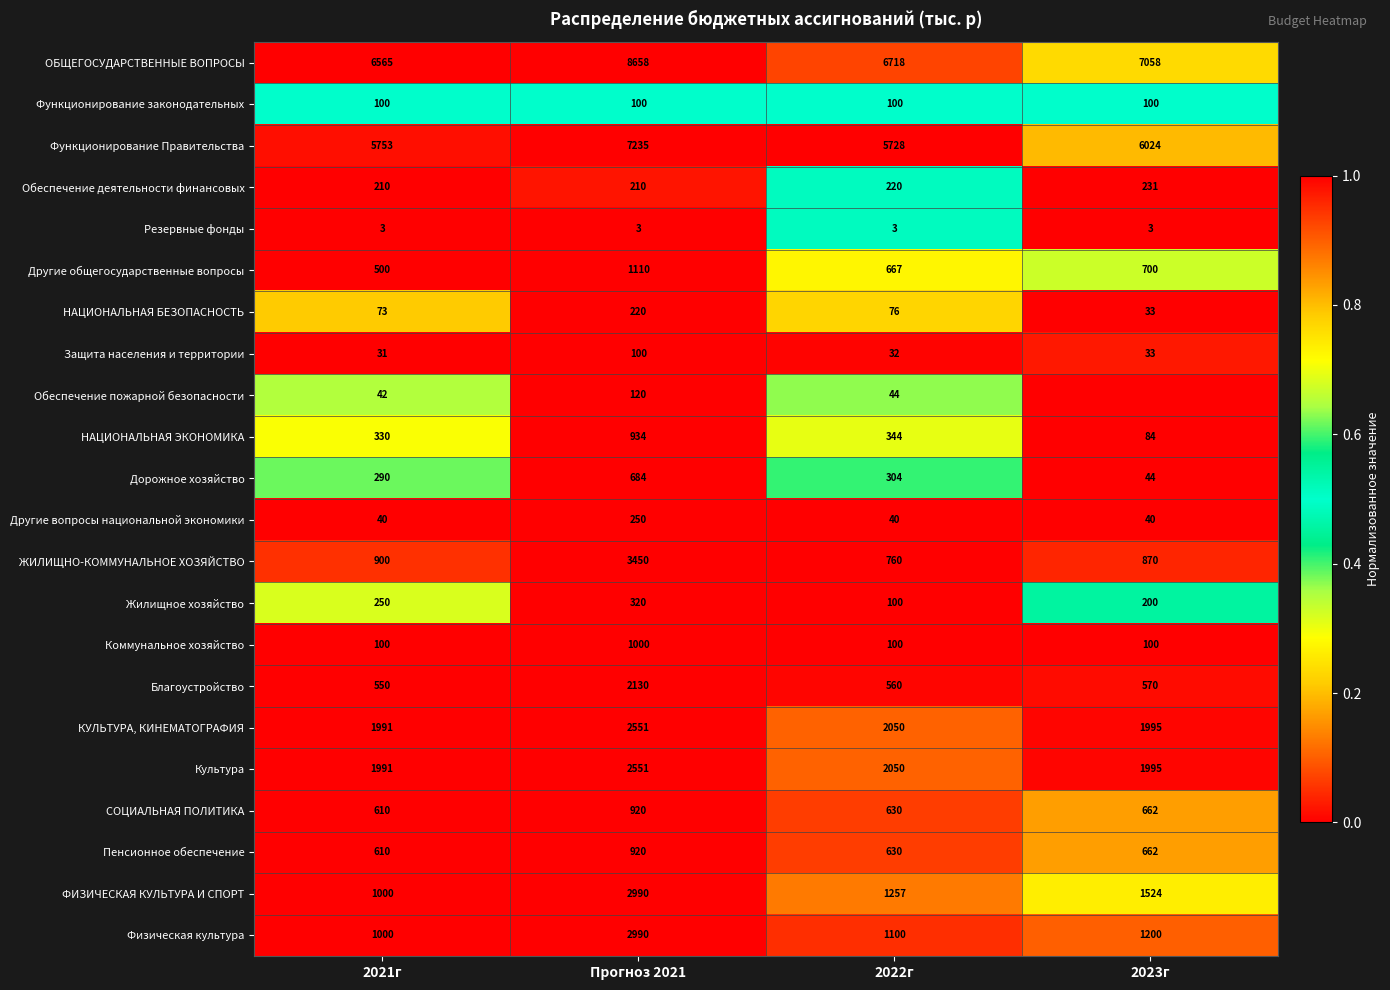

What is the difference between the highest and lowest values at 2022г?

6715